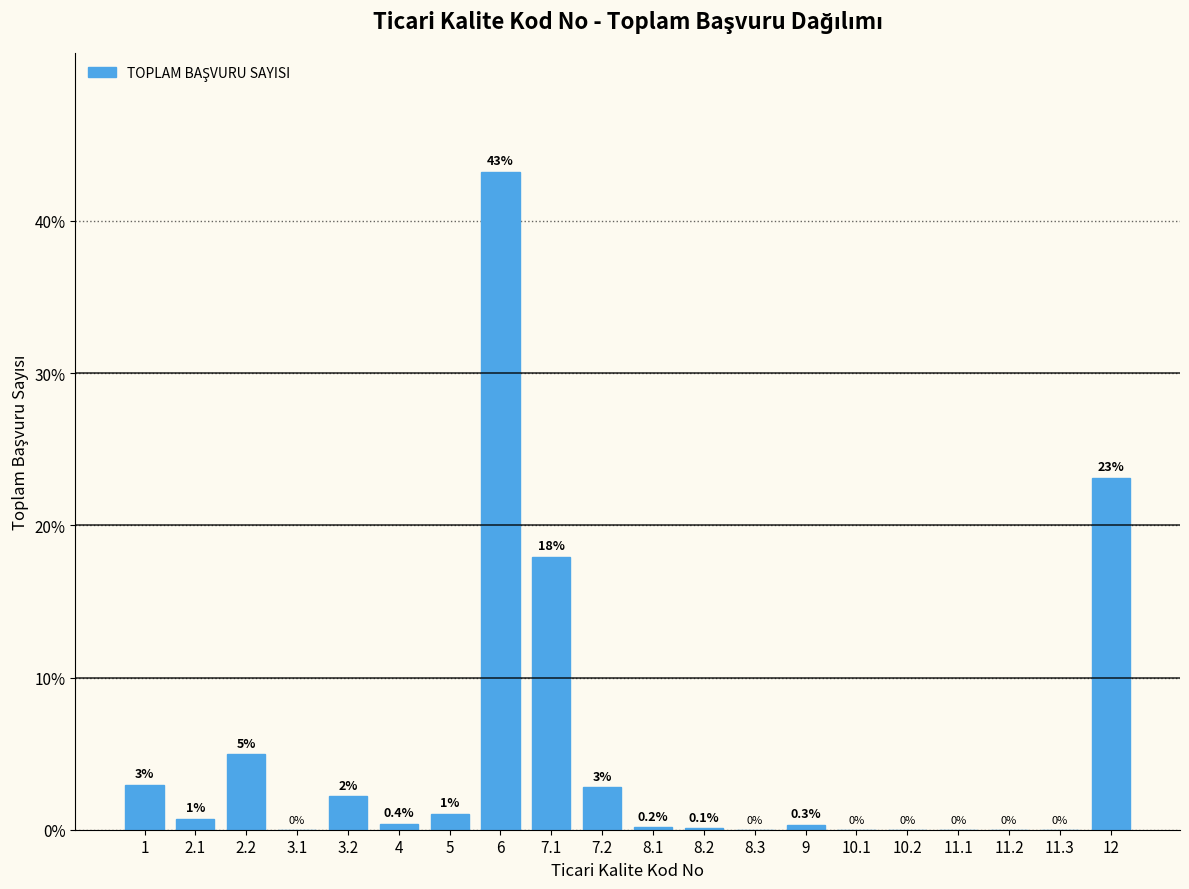

The value at 12 is 23.1. True or false?

True